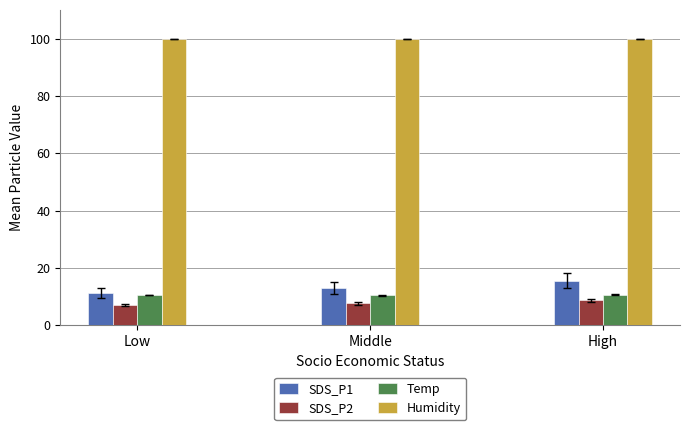

True or false: SDS_P2 has a value of 8.7 at High.

True